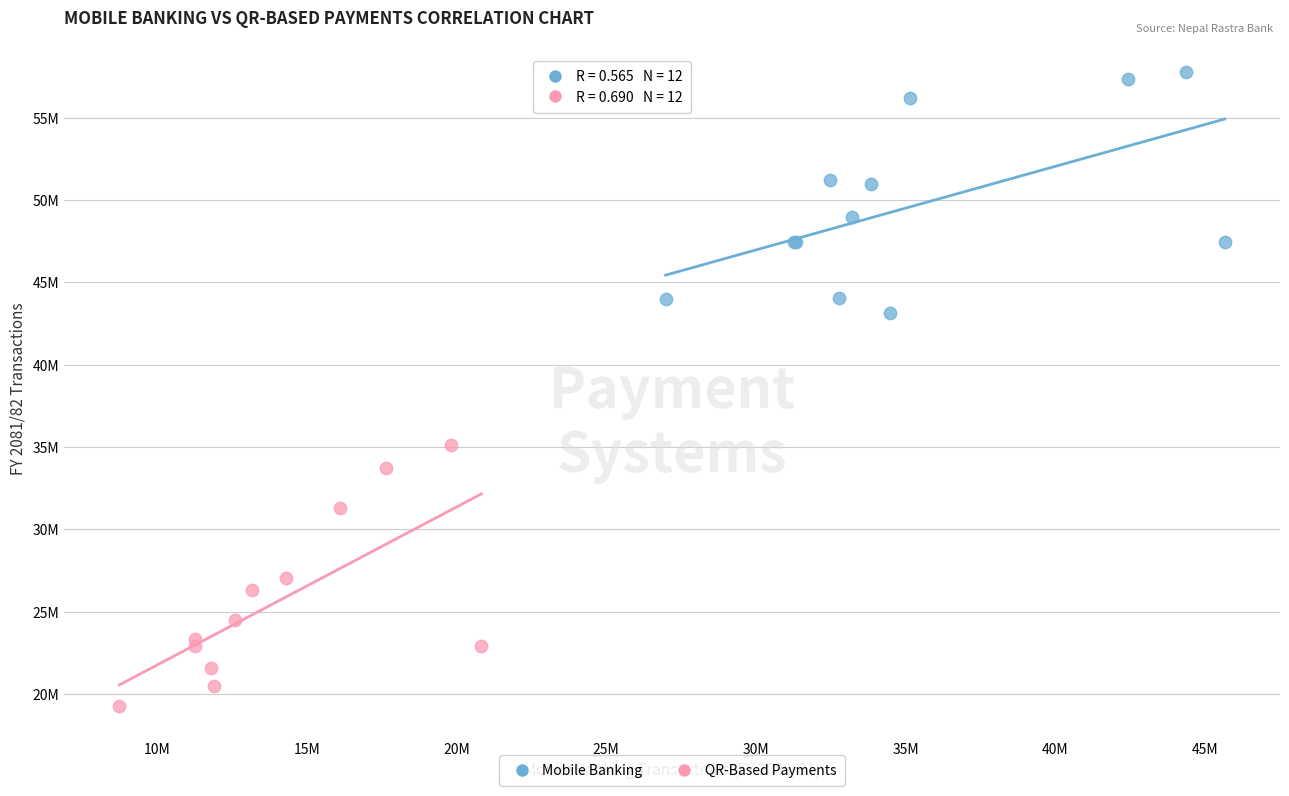

What are all the series names shown in the legend?

Mobile Banking, QR-Based Payments